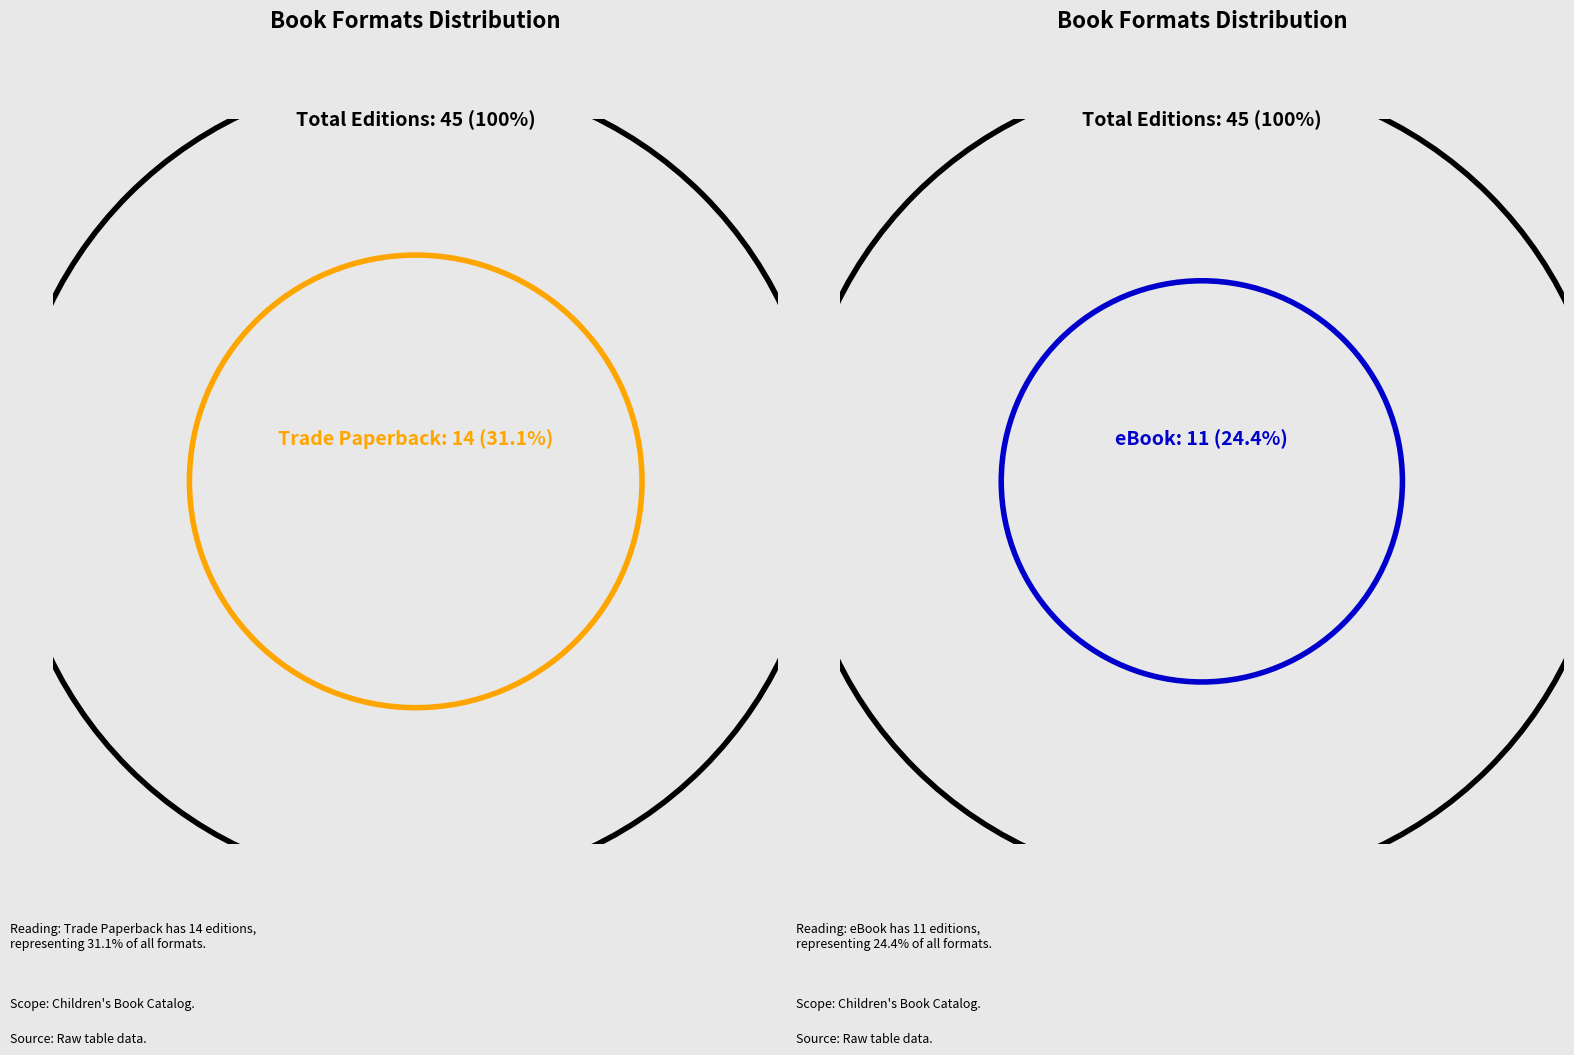

What percentage is NOT represented by Fixed Layout eBook?

97.2%